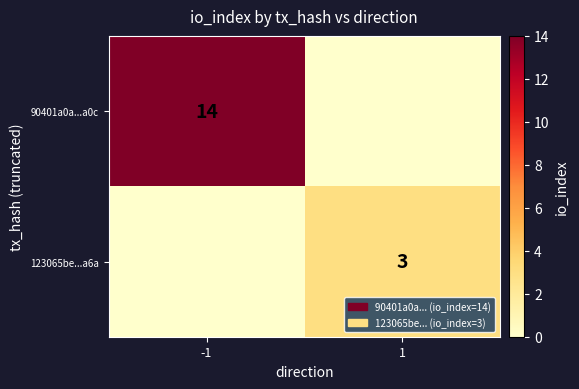

True or false: 123065be...a6a has a value of 3 at 1.

True